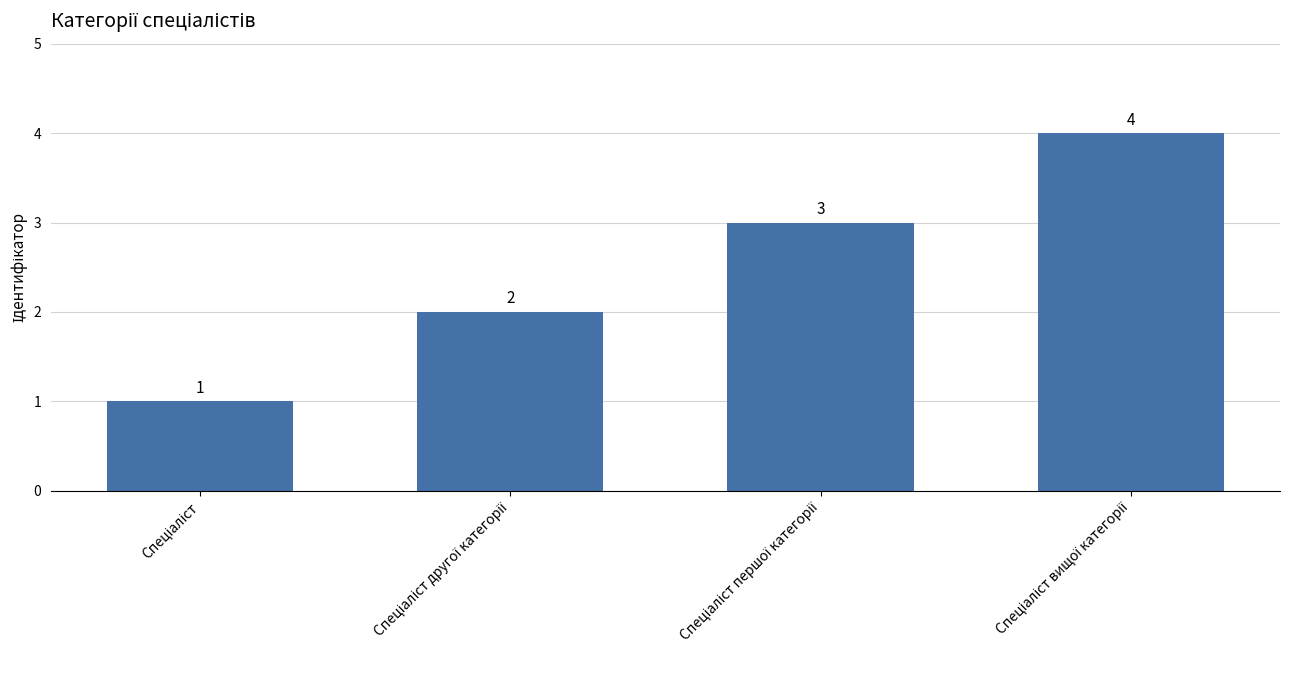

What is the value of the 4th bar from the left?

4